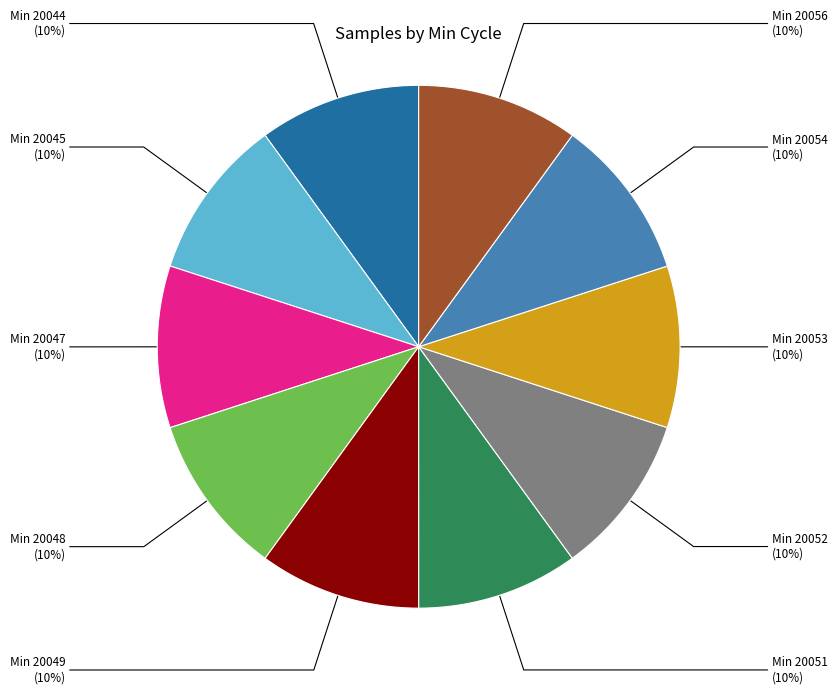

Approximately how many times larger is the value at Min 20048 compared to Min 20045?

1.0